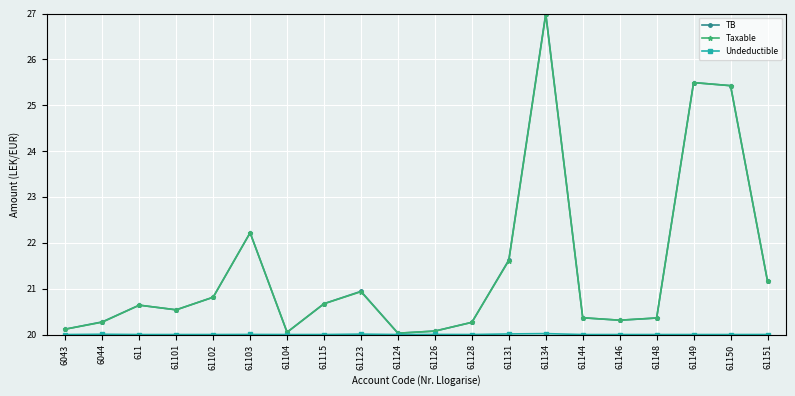

What is the label of the 11th point from the right?

61124